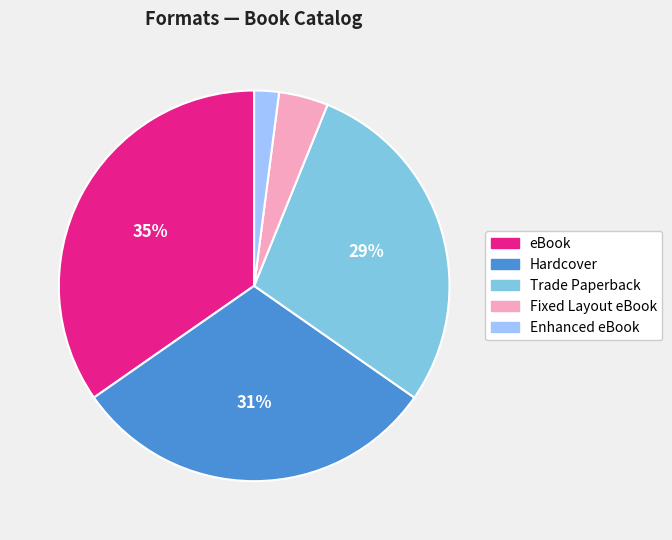

To the nearest percent, what percentage of the pie is Trade Paperback?

29%